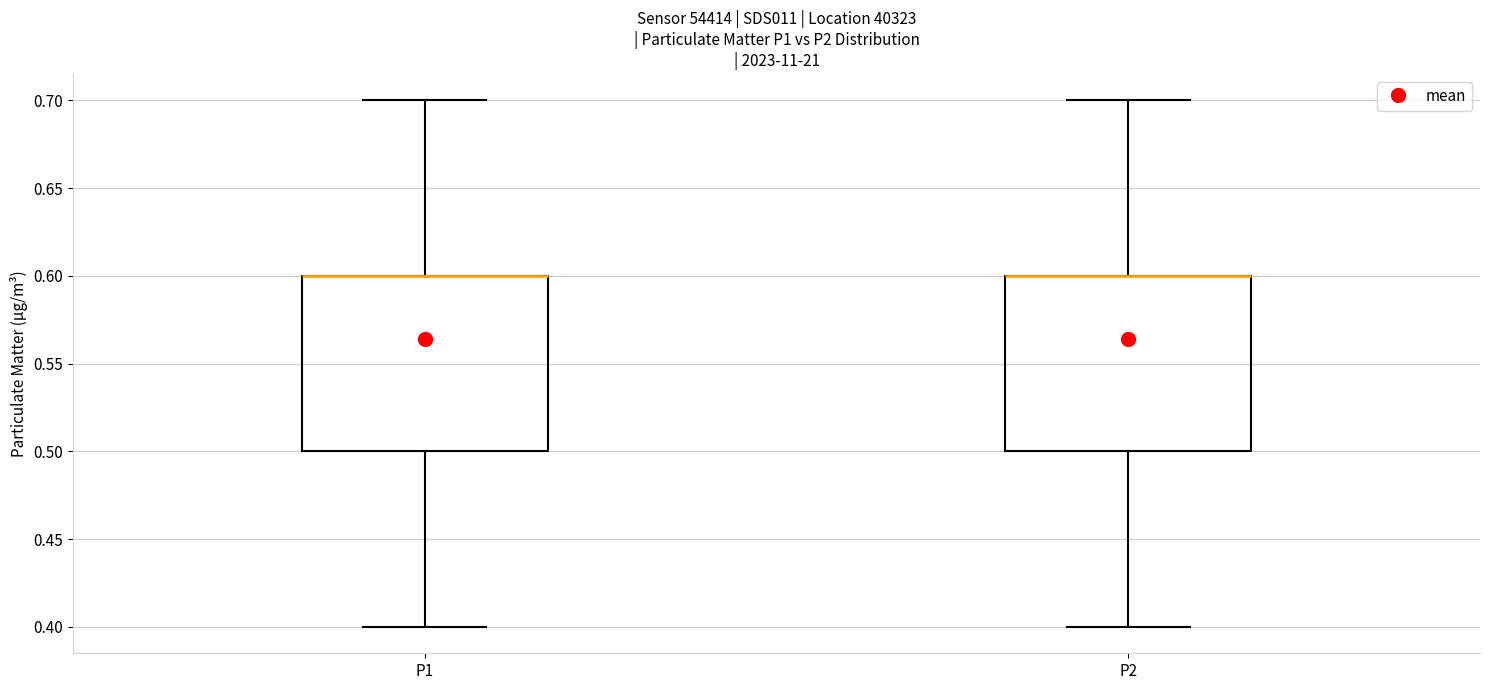

Reading left to right, transcribe this box plot: for each box, give where its median line is, the range the box spans, and where its two whiskers end, as read against the y-axis. The values are not printed on the chart, so give them approximately, as read against the axis.

P1: median 0.6 (drawn on the box's upper edge), box 0.5 to 0.6, whiskers 0.4 to 0.7
P2: median 0.6 (drawn on the box's upper edge), box 0.5 to 0.6, whiskers 0.4 to 0.7